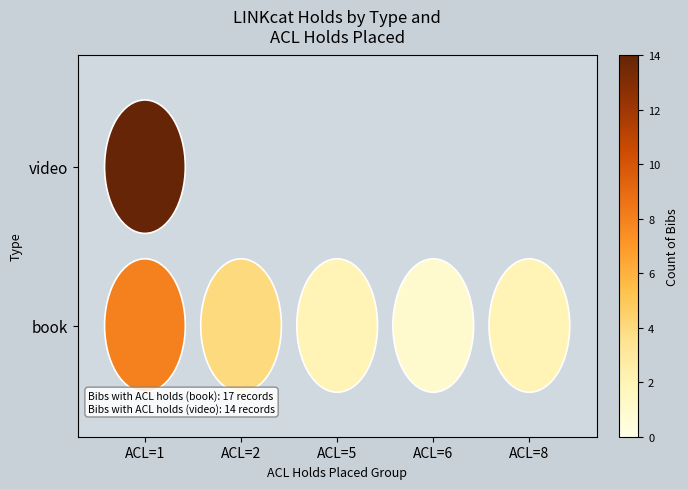

How many distinct data groups are displayed?

2